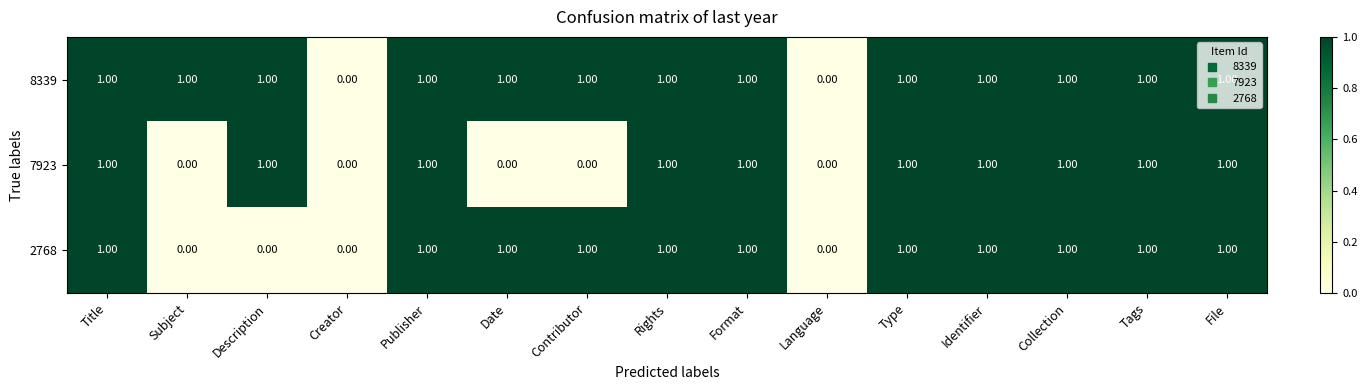

What is the sum of all 2768 values?

11